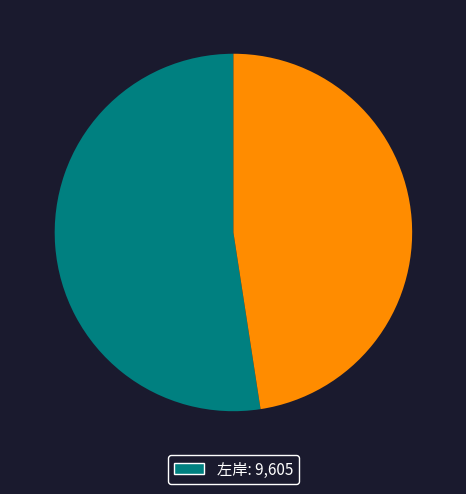

Is there a majority slice in this chart?

Yes